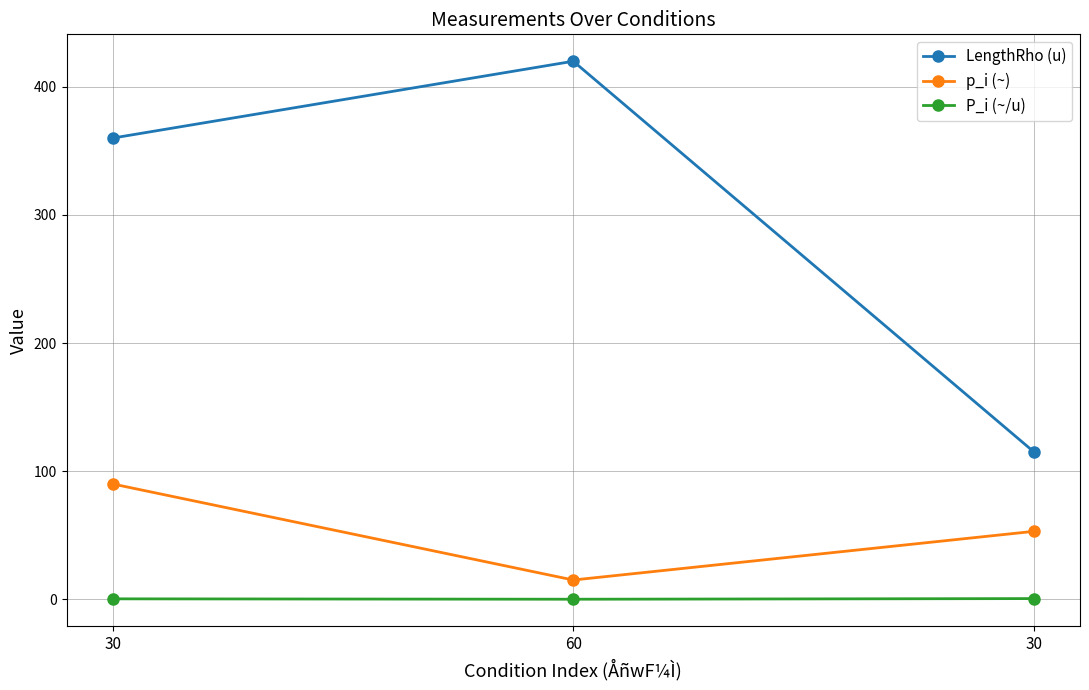

At how many categories does at least one series exceed 256?

2